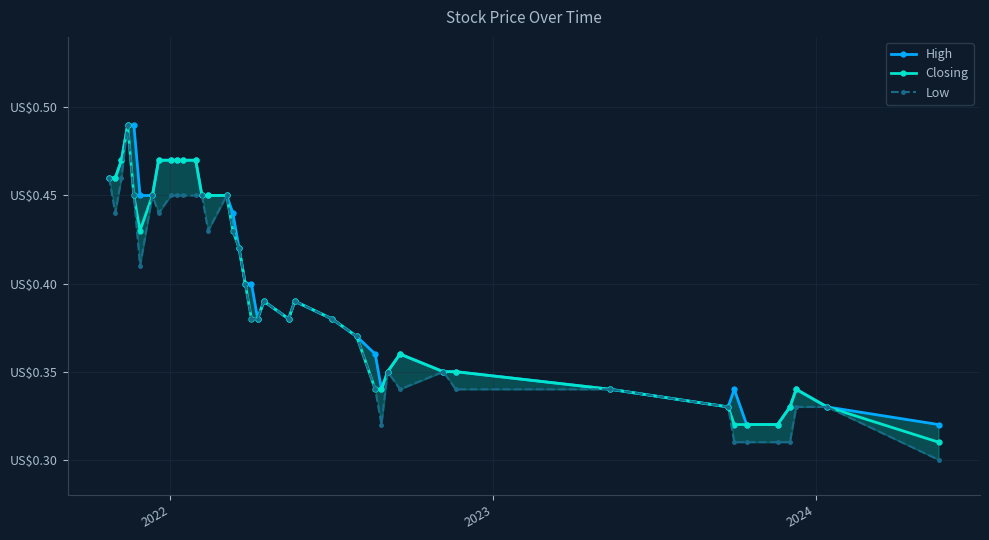

Is the value of Low at 12 greater than the value of Closing at 33?

Yes